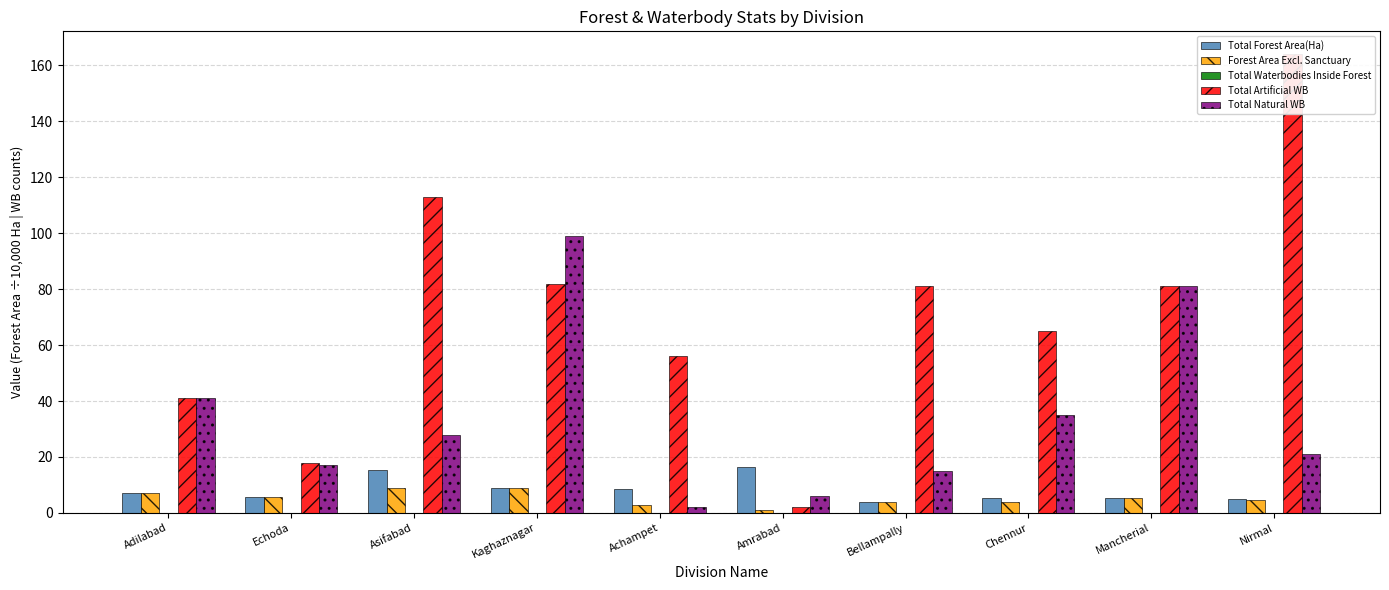

The value of Total Waterbodies Inside Forest at Adilabad is 0.0. True or false?

True